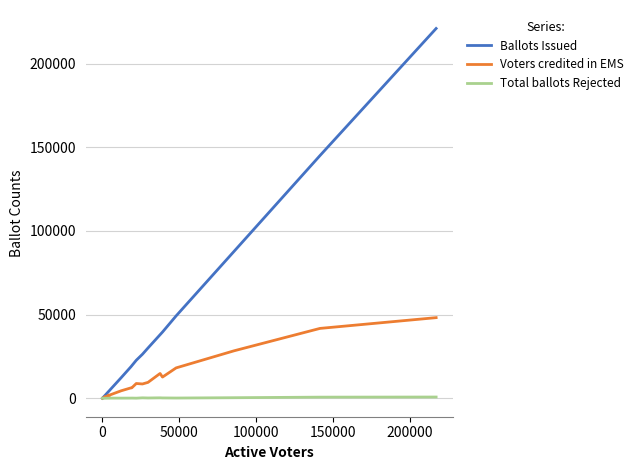

Which series has the largest range (max minus min)?

Ballots Issued